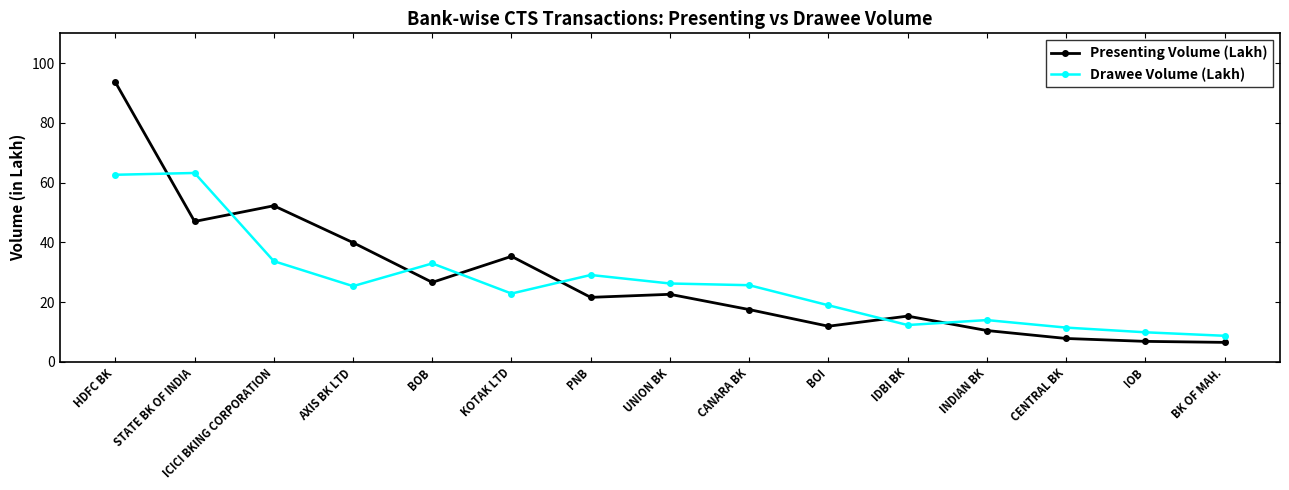

Where is the first local minimum for Presenting Volume (Lakh)?

STATE BK OF INDIA